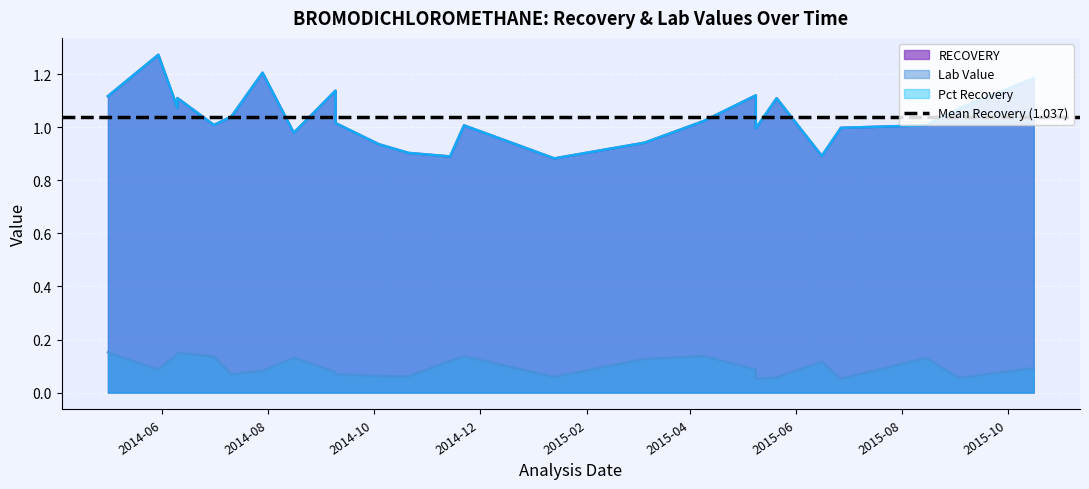

What is the sum of all Lab Value values?

2.5